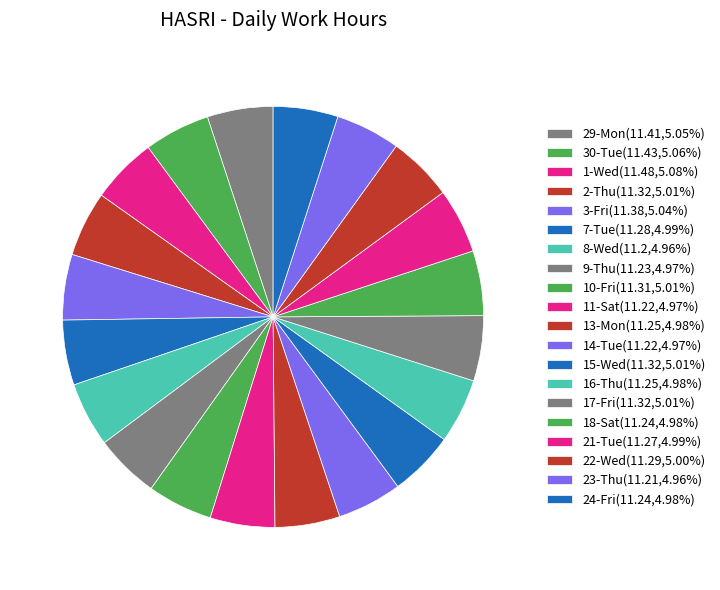

Which slice is the smallest?

8-Wed